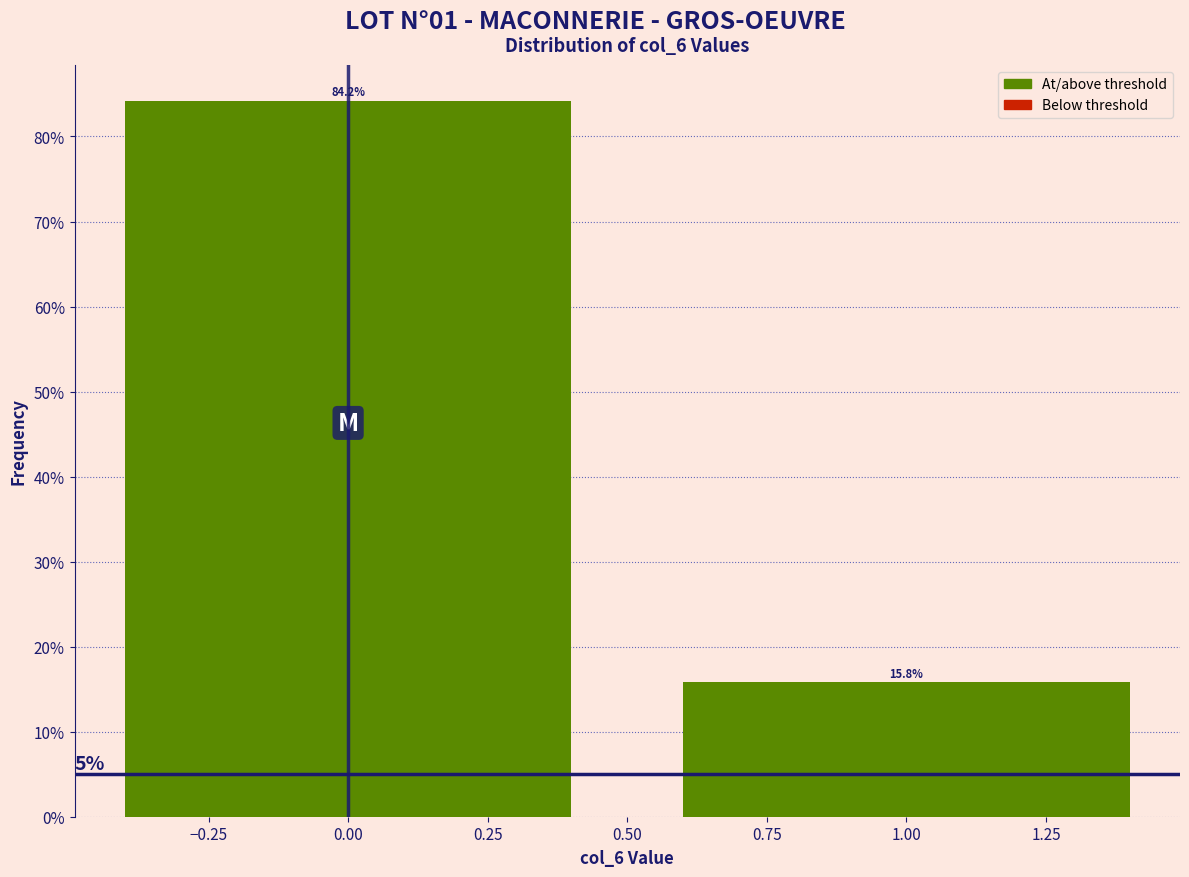

How tall is the bar that spans 0.5 to 1.5 on the x-axis?

15.8